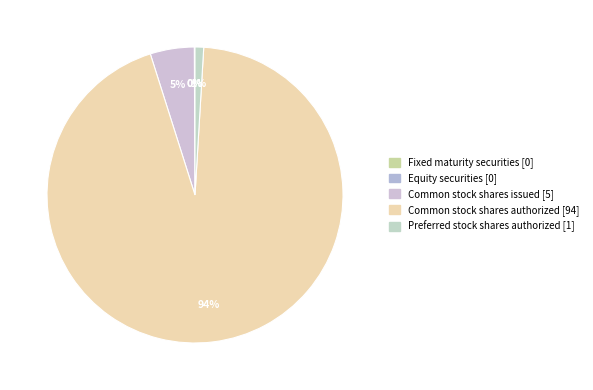

Do Preferred stock shares authorized and Common stock shares issued together represent more than half of the pie?

No